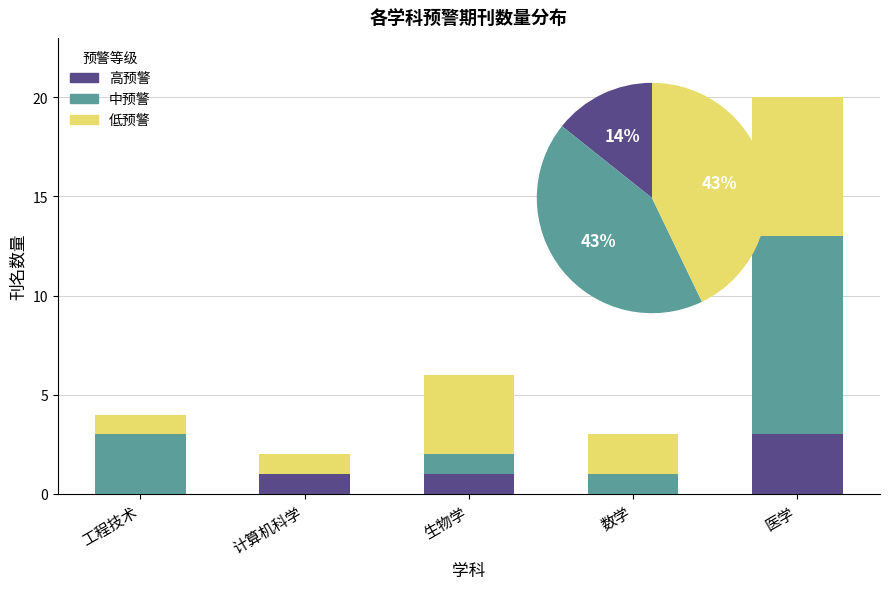

What is the greatest value displayed?

10